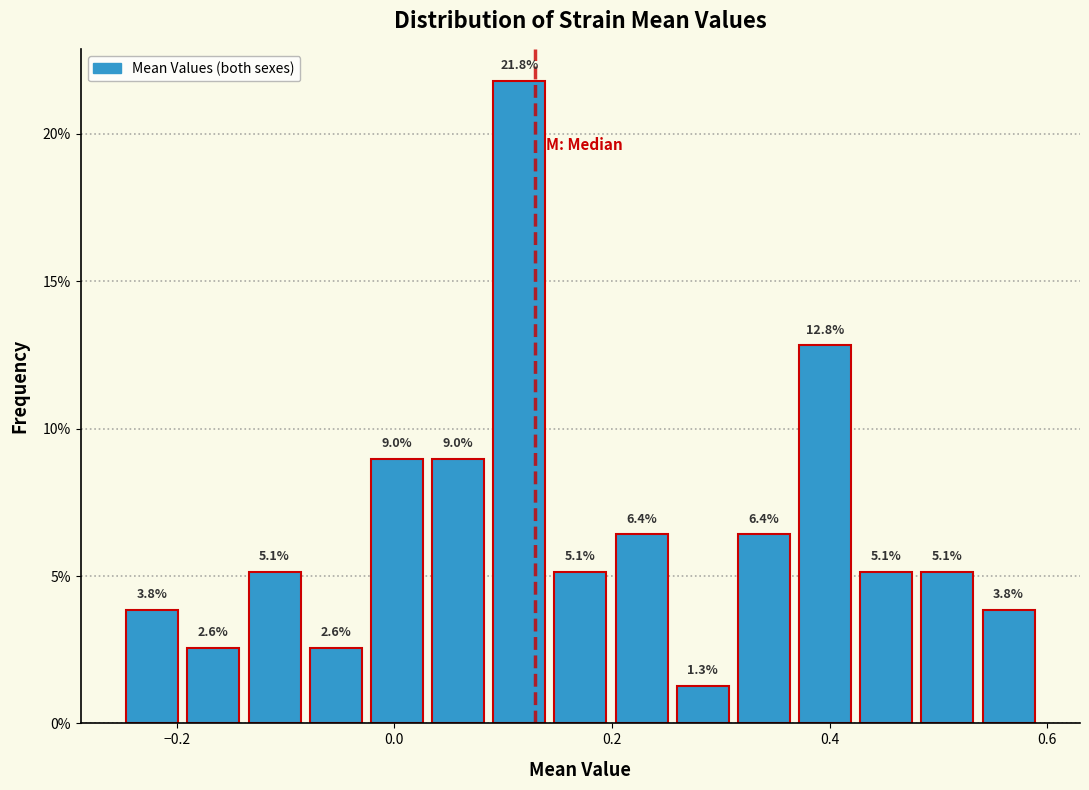

Around what value on the x-axis is the tallest bar? Give the approximate position of its centre, as read against the axis.

0.12